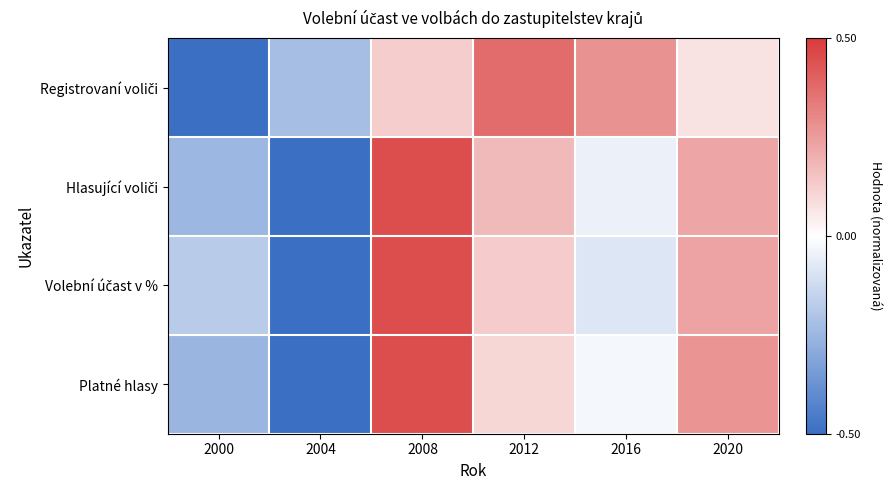

Which series has the largest total across all categories?

Registrovaní voliči